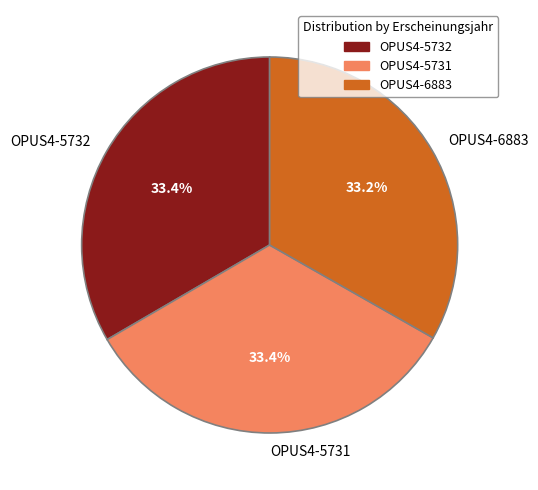

Does OPUS4-6883 represent more than half of the total?

No